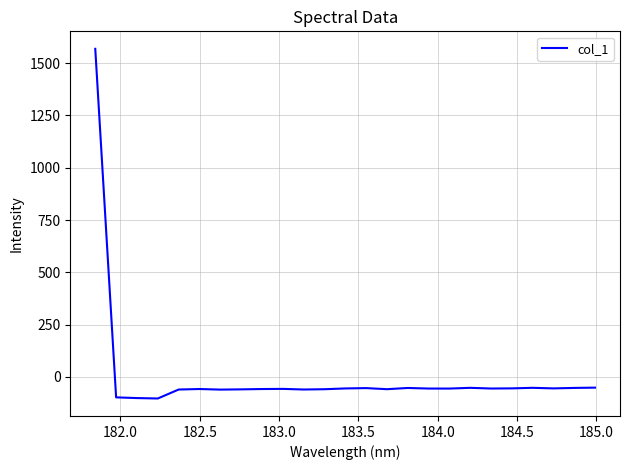

What is the smallest value displayed?

-102.7